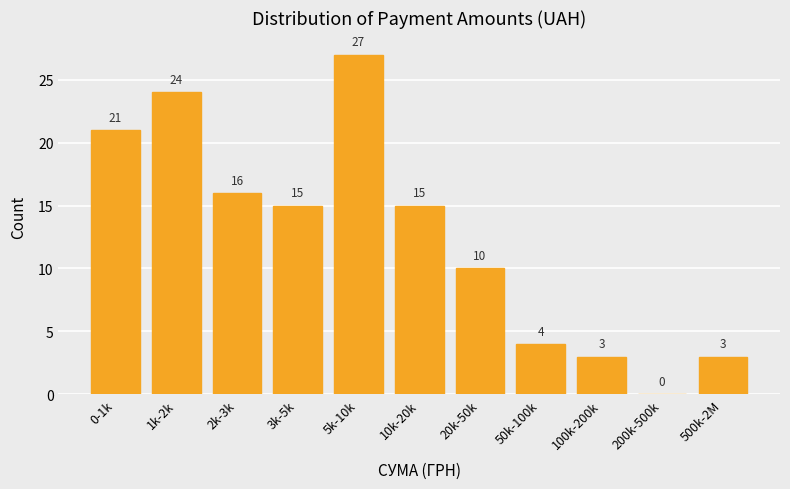

Reading left to right, extract all data points from this chart.

0-1k=21	1k-2k=24	2k-3k=16	3k-5k=15	5k-10k=27	10k-20k=15	20k-50k=10	50k-100k=4	100k-200k=3	200k-500k=0	500k-2M=3